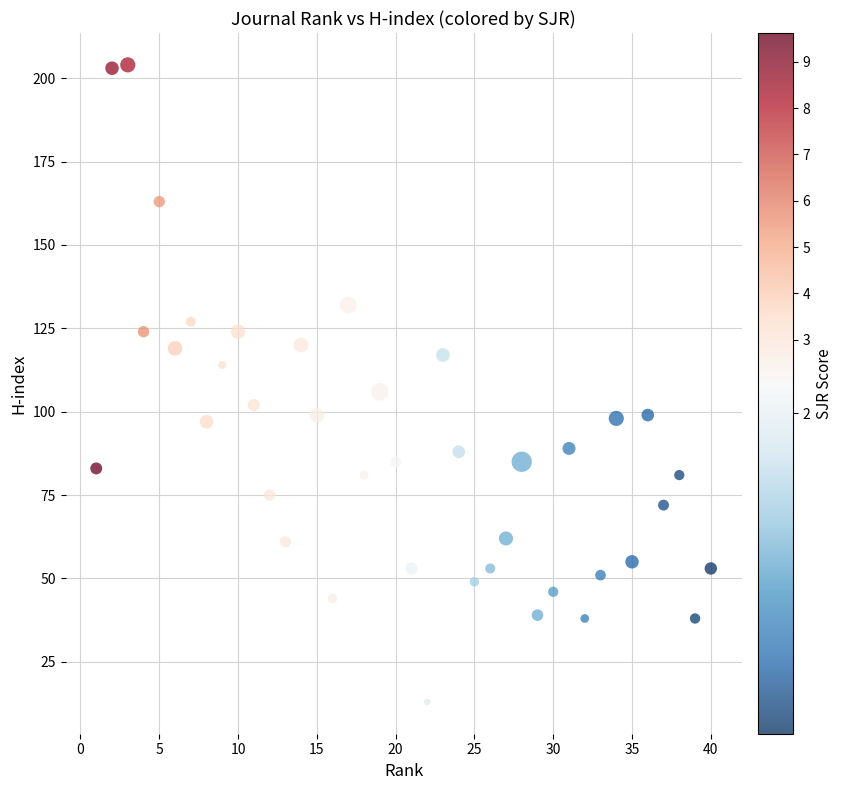

What is the range of X values (max minus min)?

39